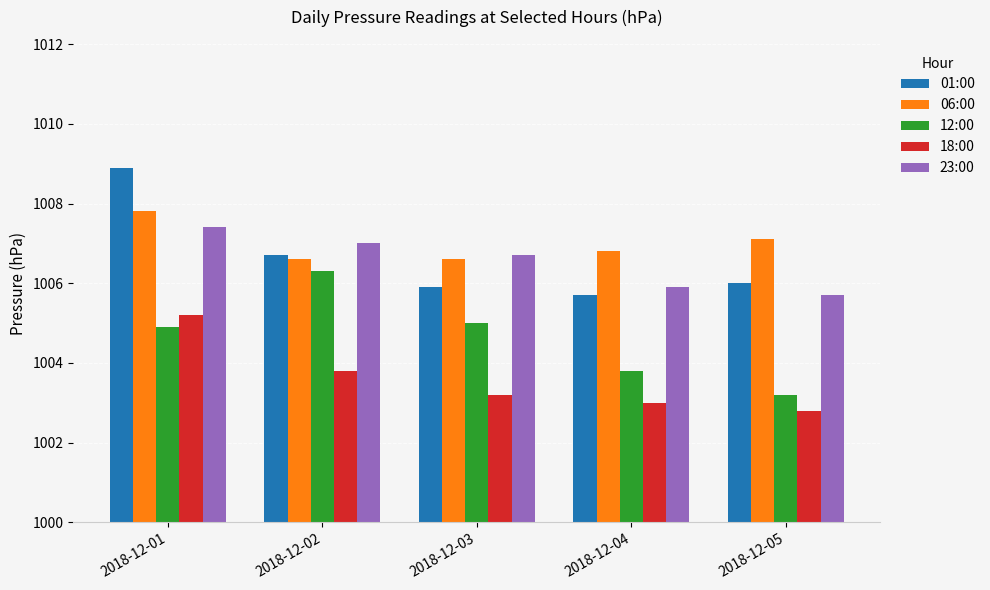

Does the chart contain any negative values?

No